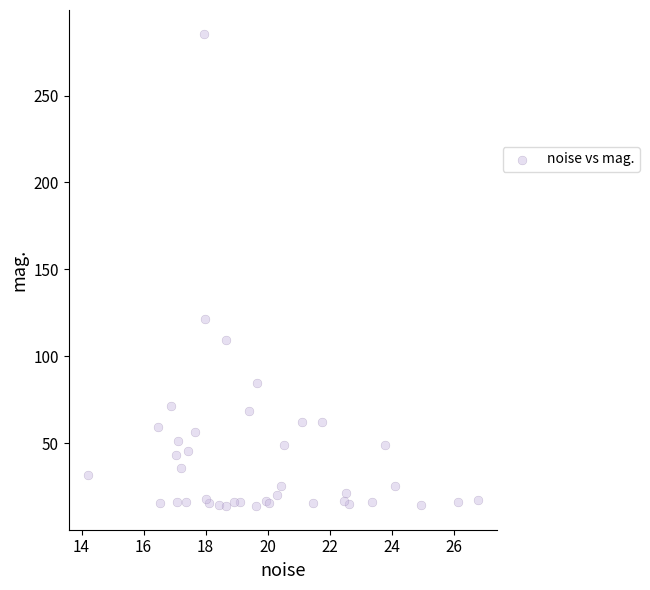

What Y value in the scatter plot is closest to 149?

121.6